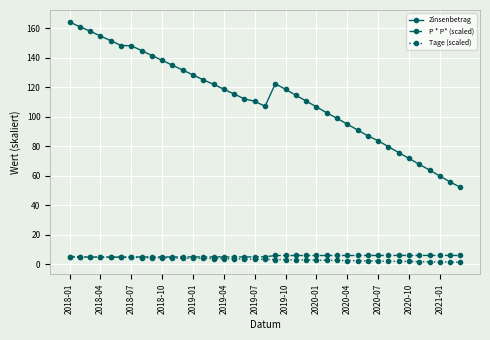

What is the lowest value of the Zinsenbetrag series?

52.1